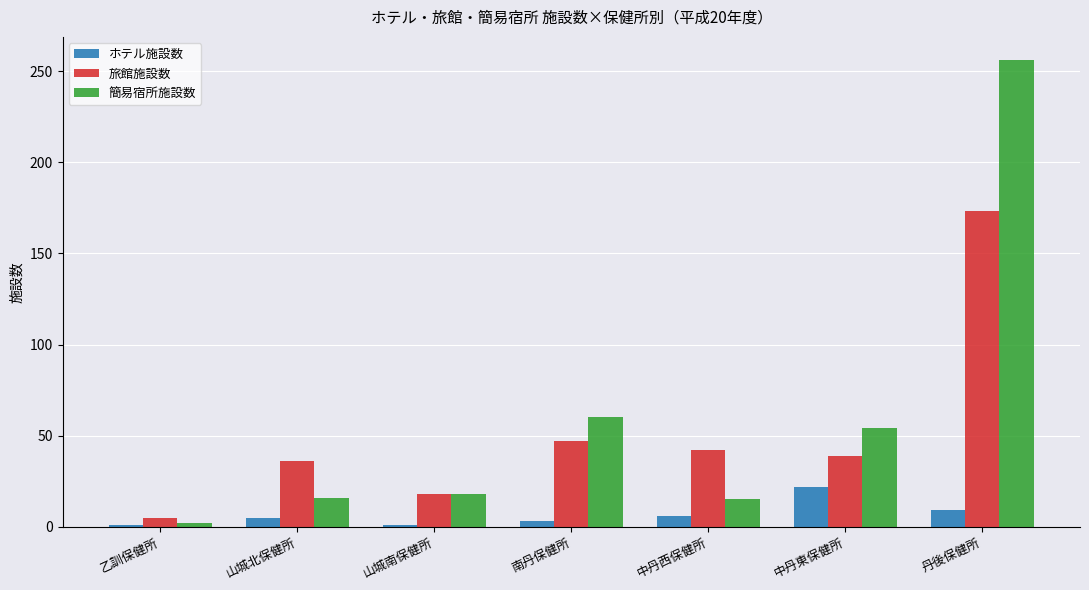

What is the minimum value shown in the chart?

1